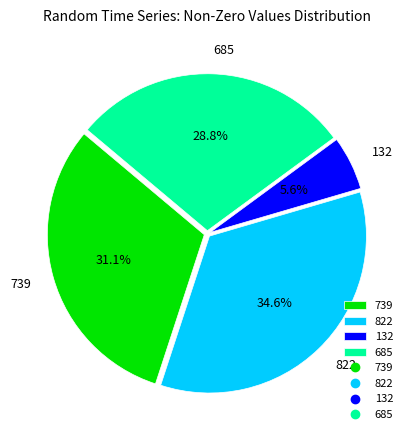

Between 822 and 685, which is larger?

822